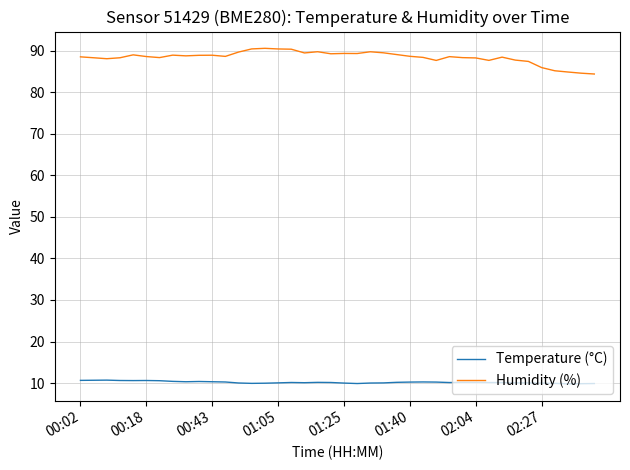

Which series has the largest range (max minus min)?

Humidity (%)